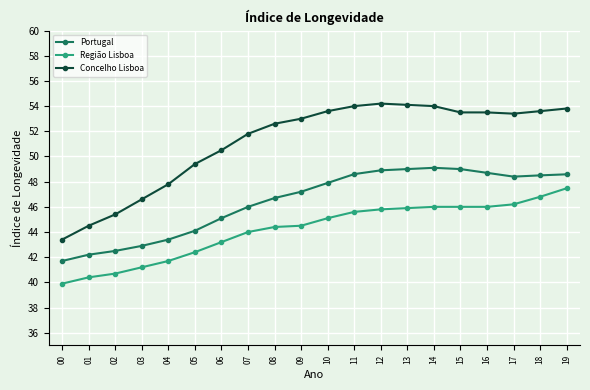

What is the average value of the Região Lisboa series?

44.2